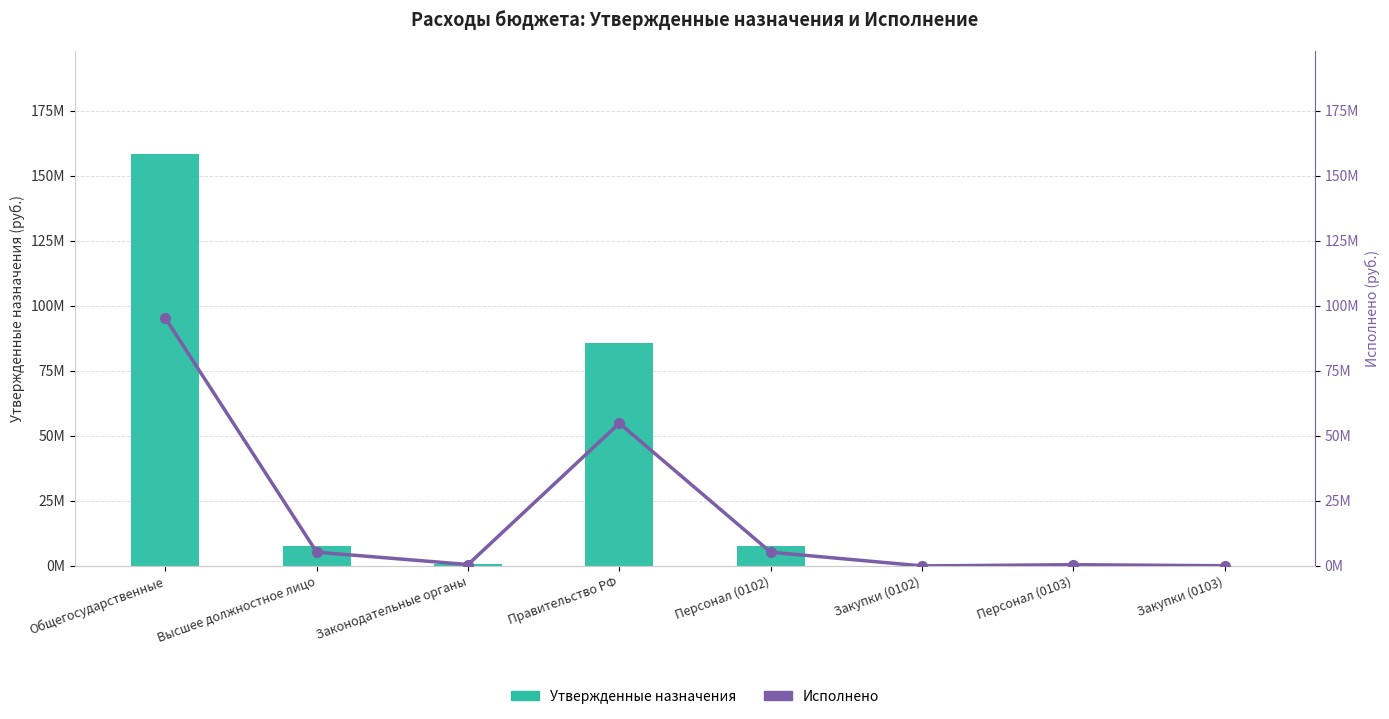

Is it true that Исполнено equals 1231316.4 at Высшее должностное лицо?

False